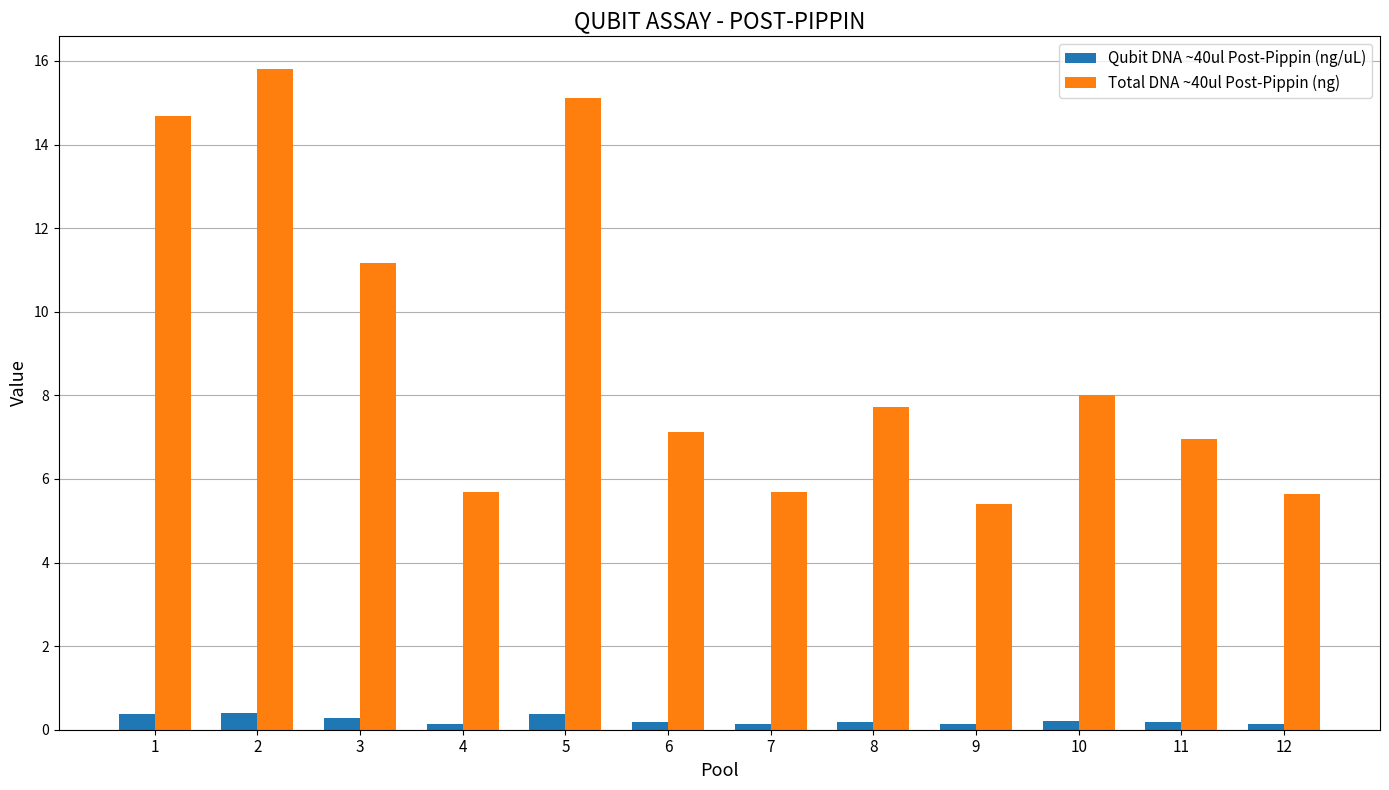

True or false: Total DNA ~40ul Post-Pippin (ng) has a value of 11.2 at 3.

True